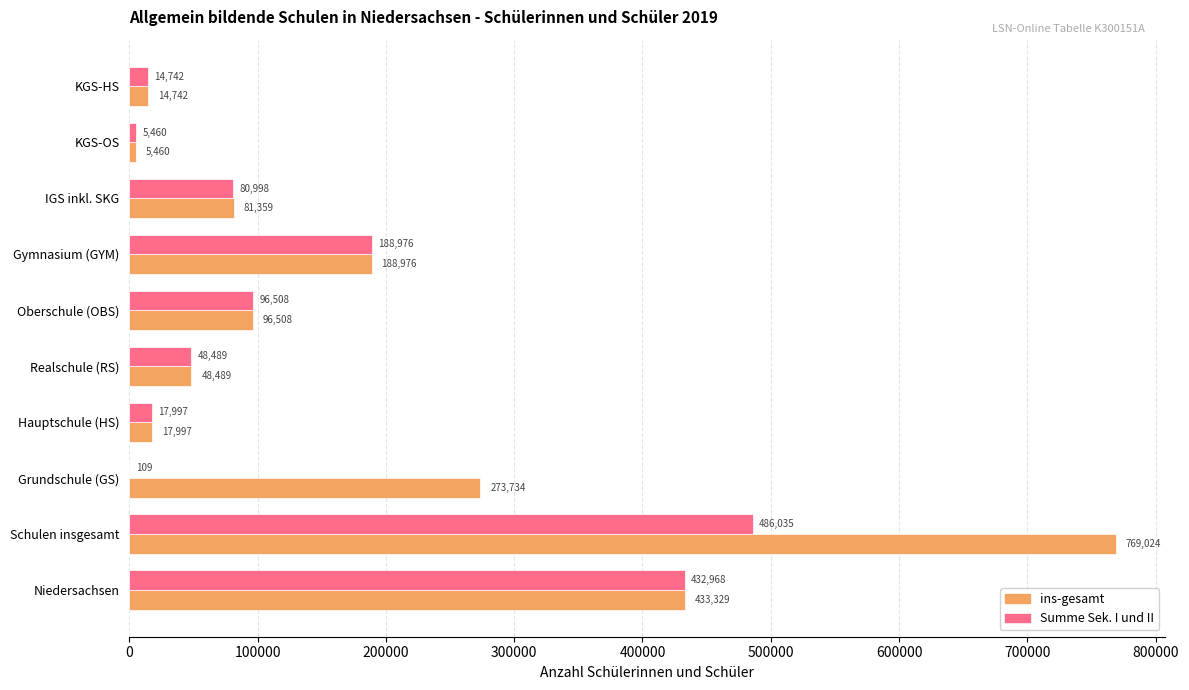

Which category has the highest value across all series?

Schulen insgesamt